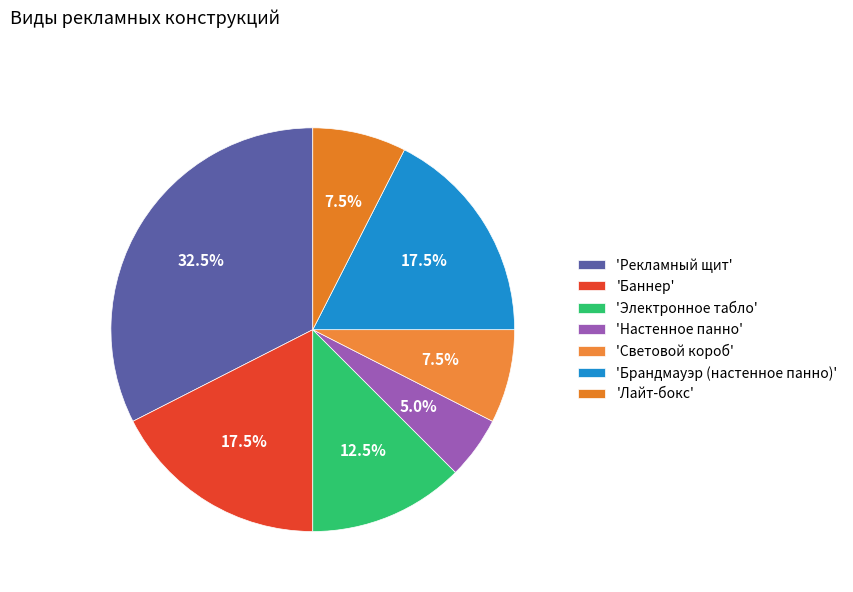

Count the number of slices in the pie.

7